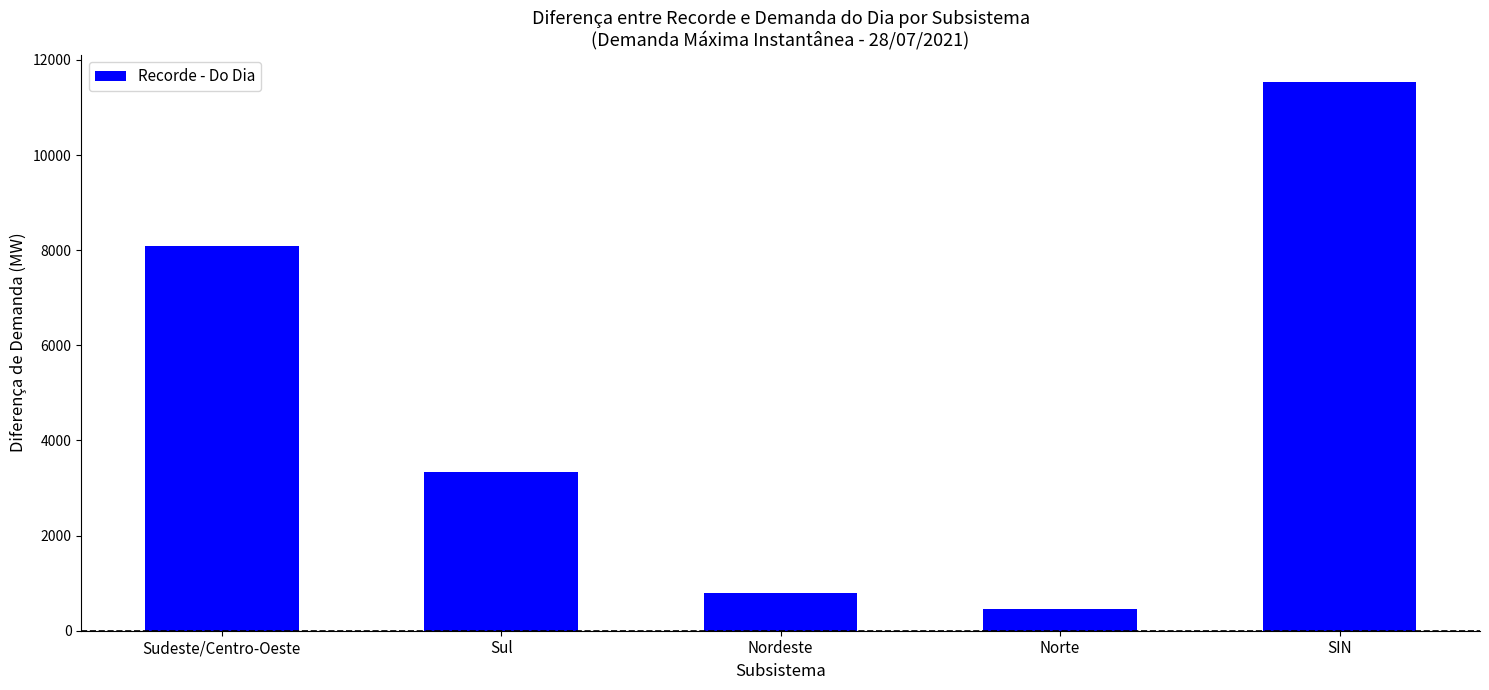

Are the bars grouped side by side (vs. stacked)?

No